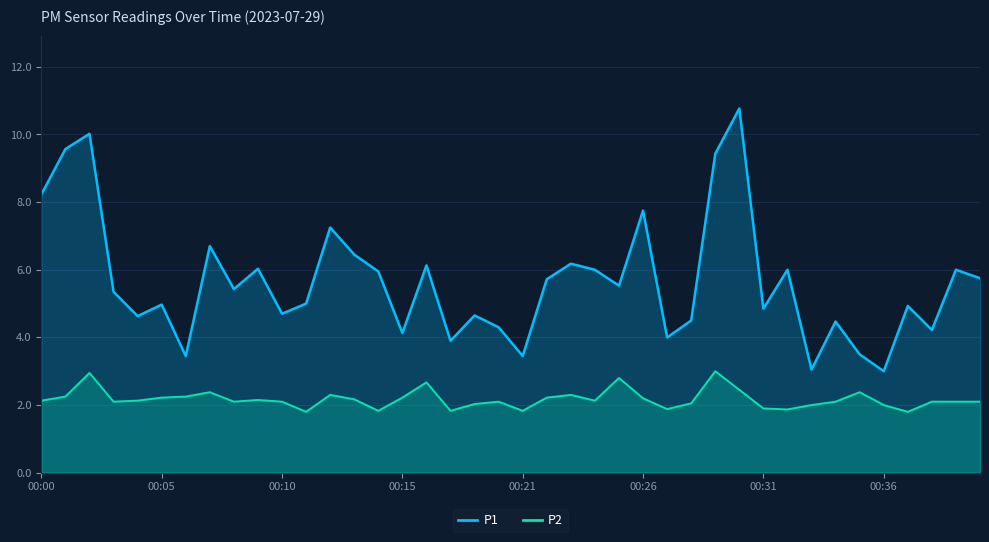

In P1, how many points are lower than both neighbors (excluding endpoints)?

13